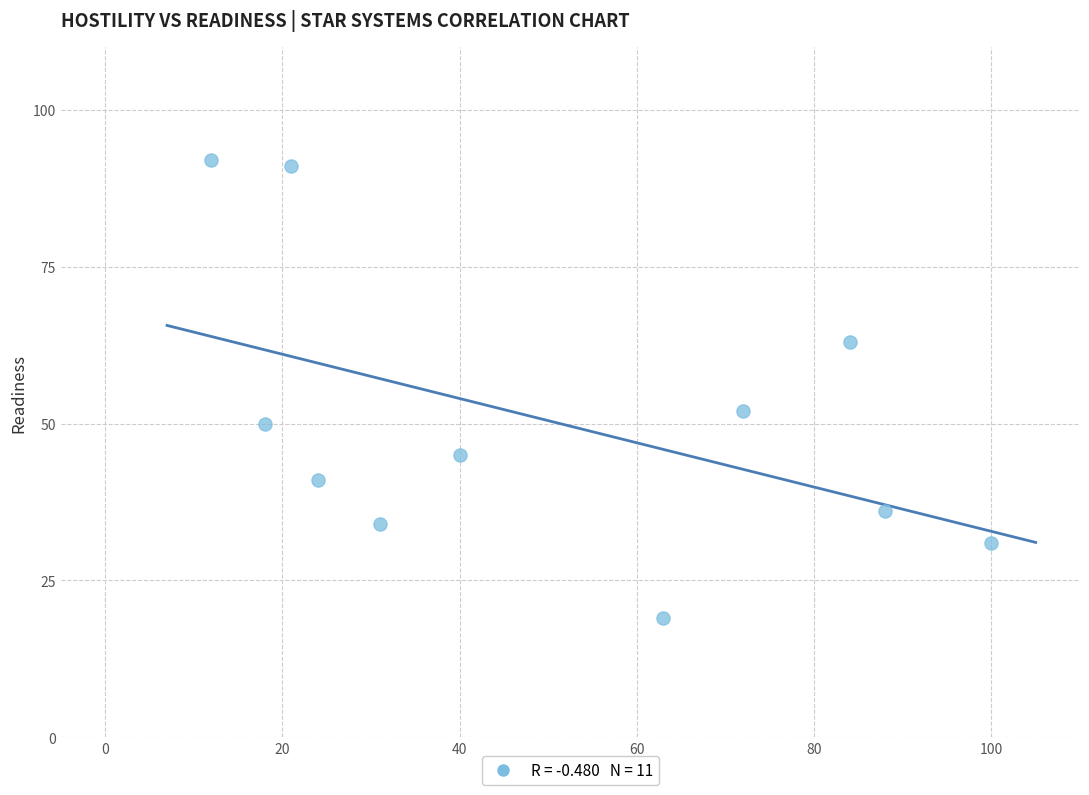

What is the average Y value?

50